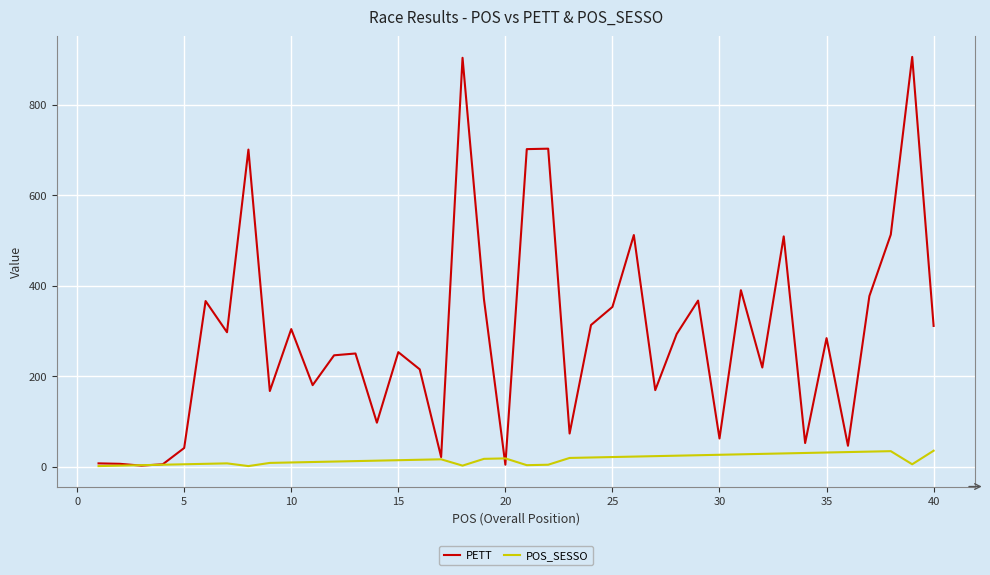

Which series has the largest total across all categories?

PETT